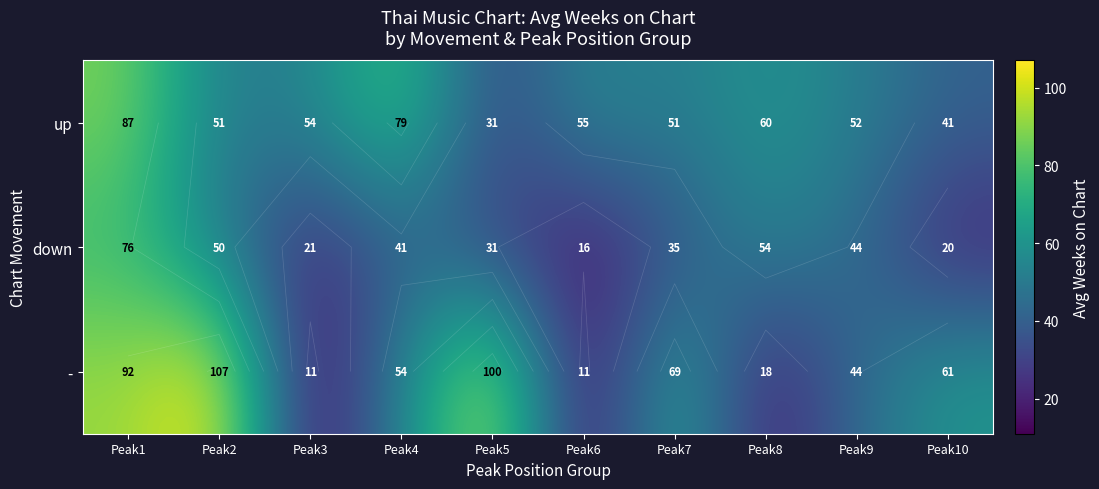

Which has a higher value, Peak8 or Peak6?

Peak8